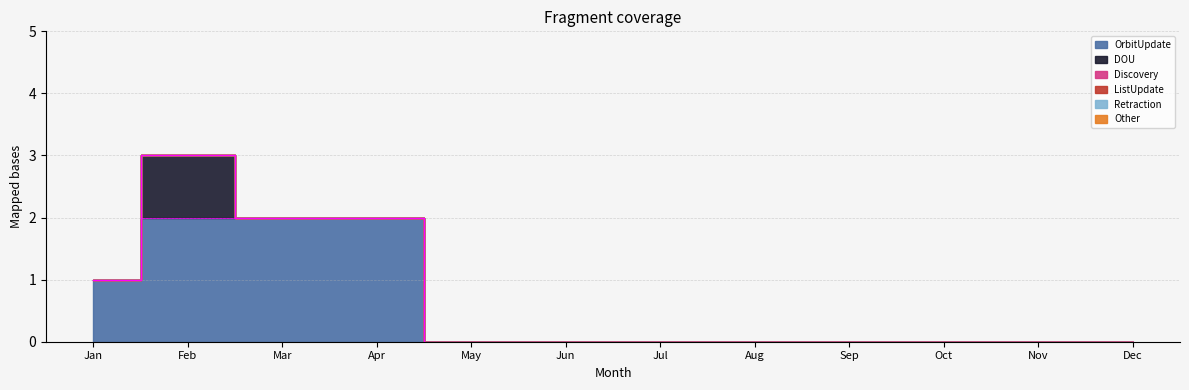

Which series has the largest total across all categories?

OrbitUpdate